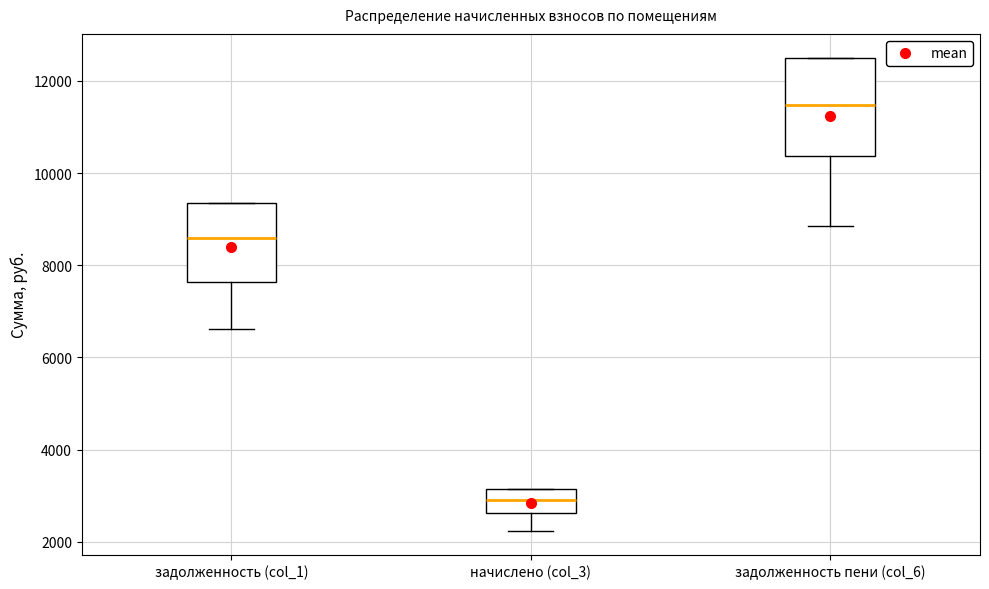

Reading left to right, read every box against the y-axis: the position of its median line, the range the box covers, and the ends of its whiskers. The values are not printed on the chart, so give them approximately, as read against the axis.

задолженность (col_1): median 8600, box 7600 to 9400, whiskers 6600 to 9400
начислено (col_3): median 2800, box 2600 to 3200, whiskers 2200 to 3200
задолженность пени (col_6): median 11400, box 10400 to 12600, whiskers 8800 to 12600